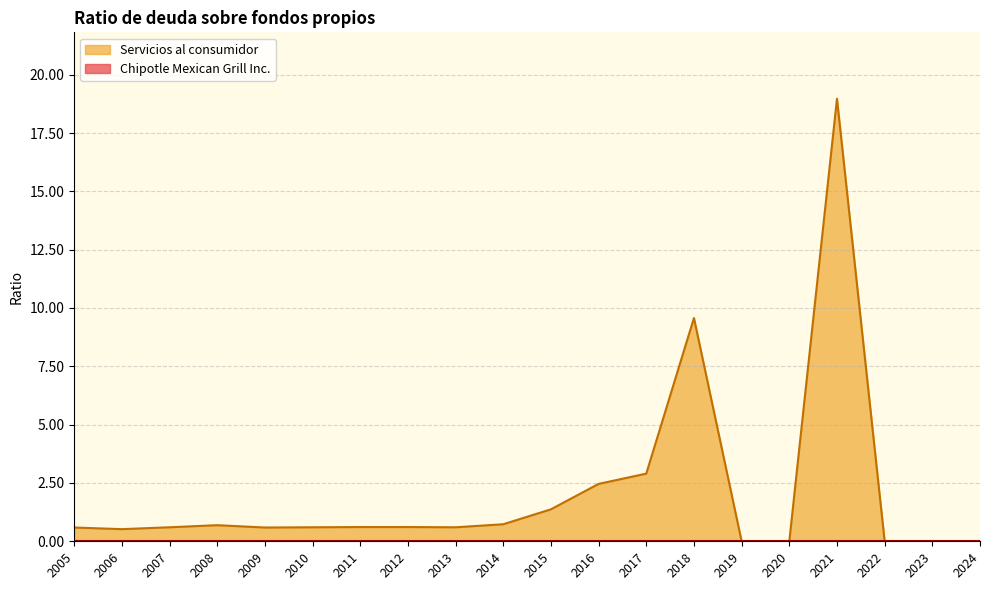

Which series changed the most between 2018 and 2024?

Servicios al consumidor